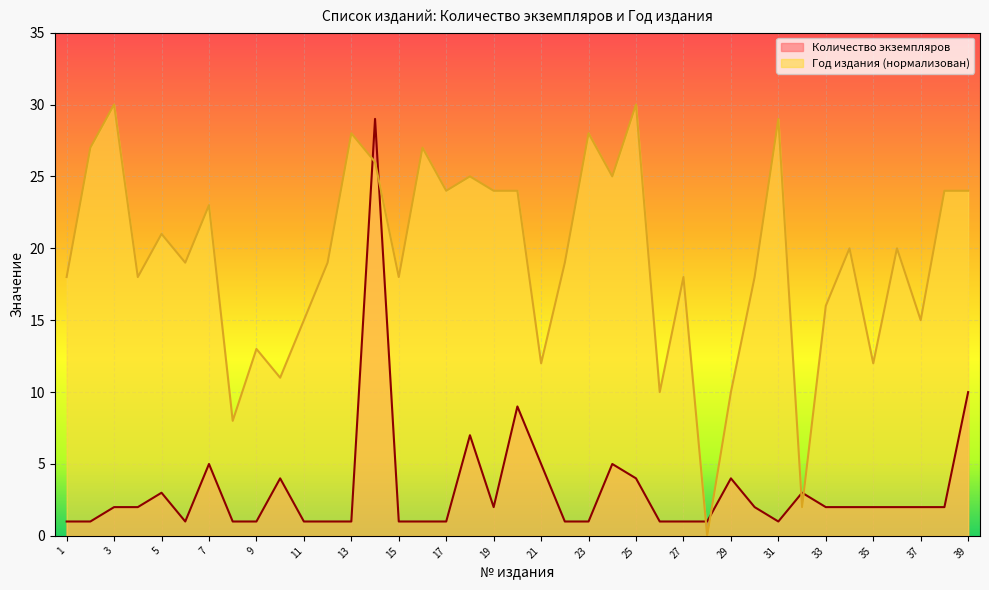

Rank the series by their maximum value, from lowest to highest.

Количество экземпляров, Год издания (нормализован)